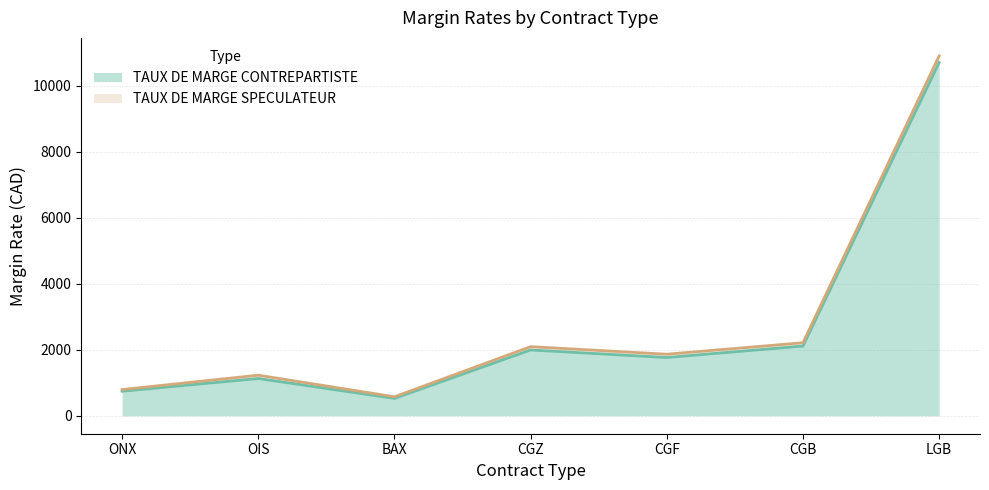

In TAUX DE MARGE CONTREPARTISTE, how many points are higher than both neighbors (excluding endpoints)?

2